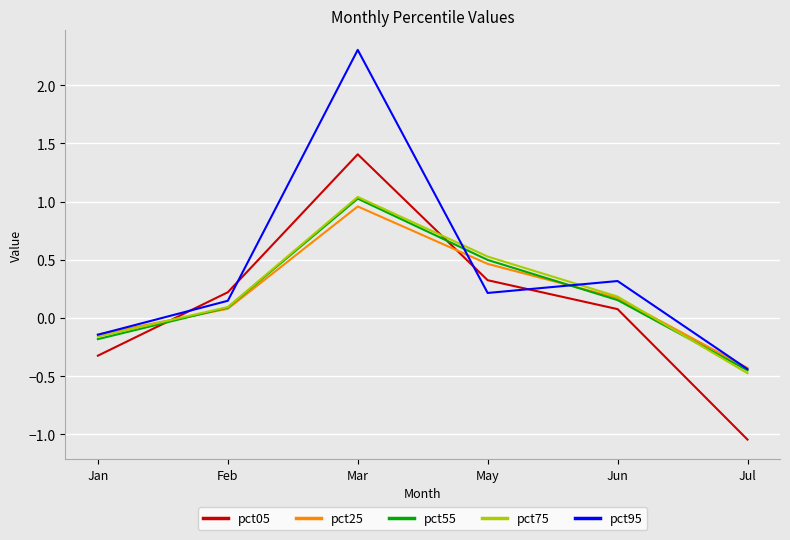

True or false: pct05 has a value of 0.1 at Feb.

False